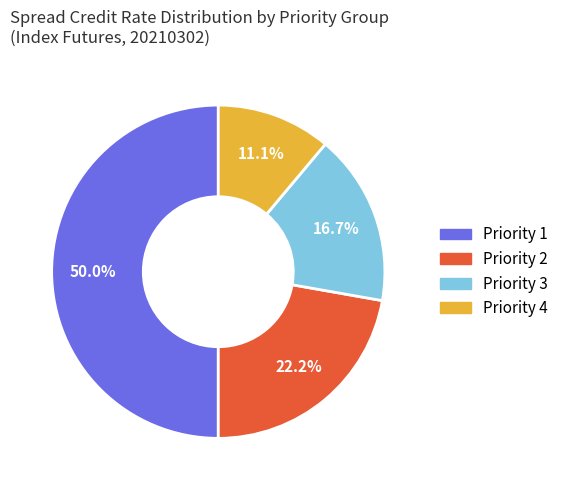

What is the total percentage of Priority 1 and Priority 3?

66.7%